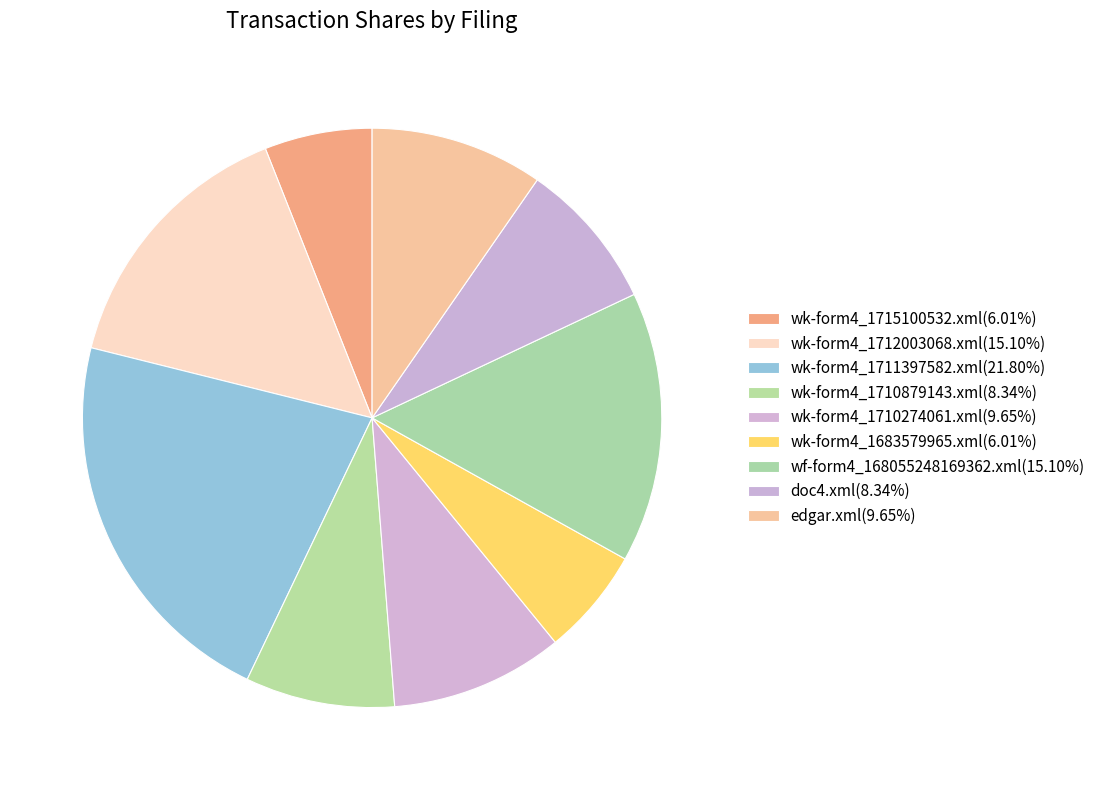

Which category has the biggest portion of the pie?

wk-form4_1711397582.xml